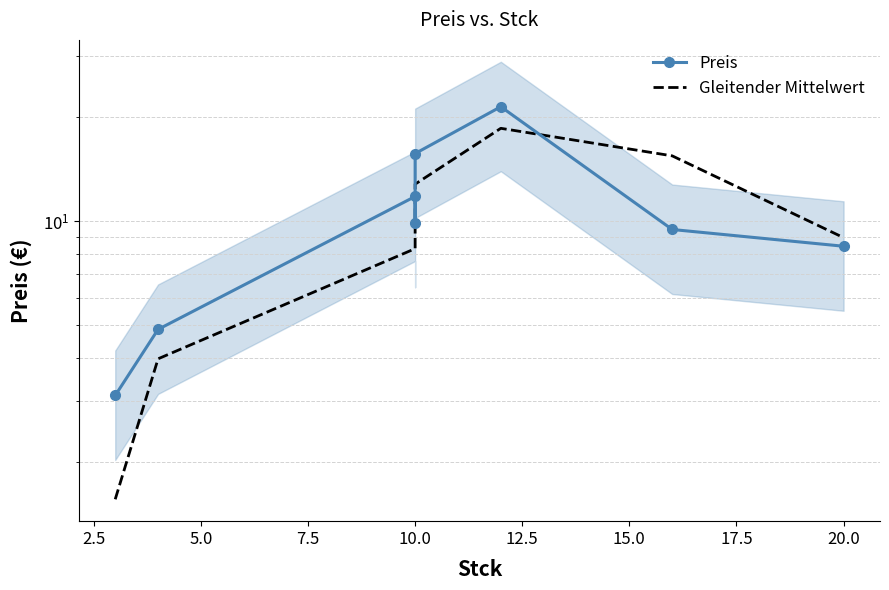

Which series has the largest total across all categories?

Preis